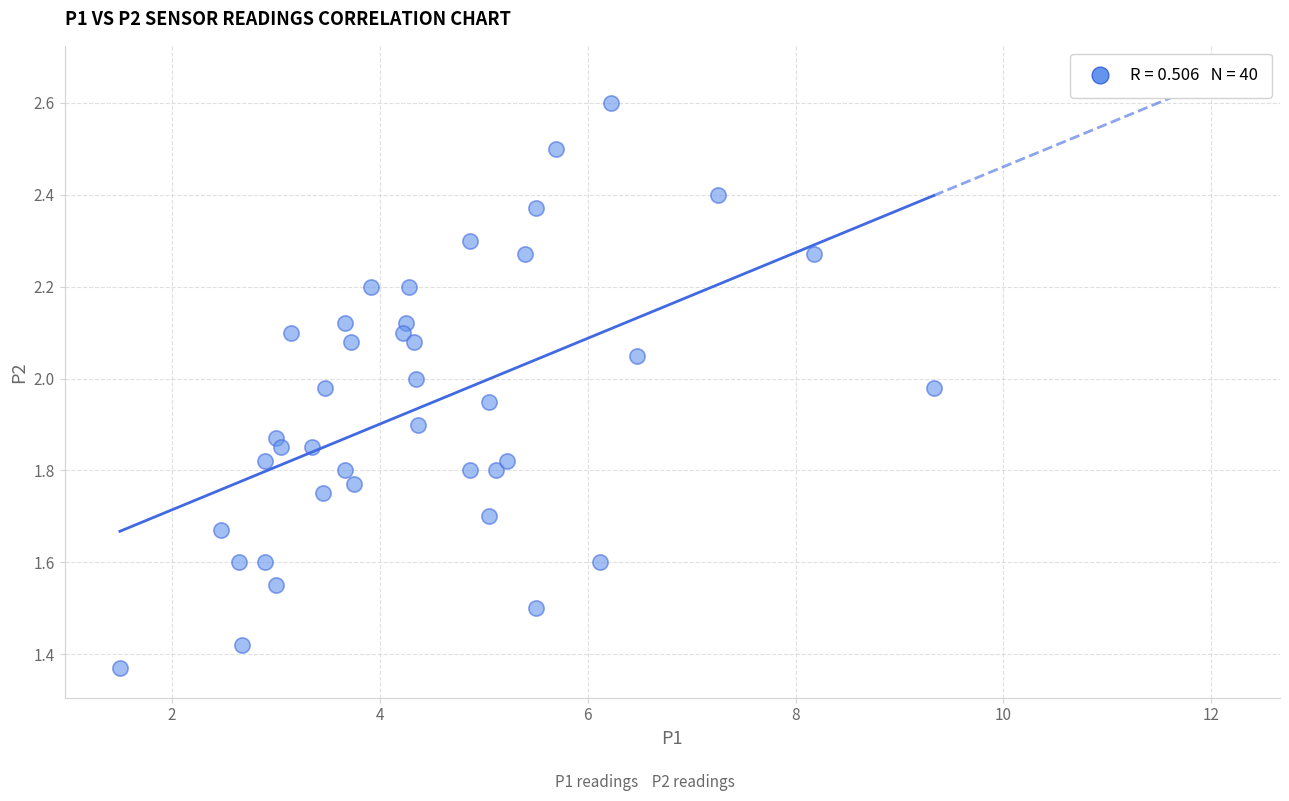

What is the range of X values (max minus min)?

7.8